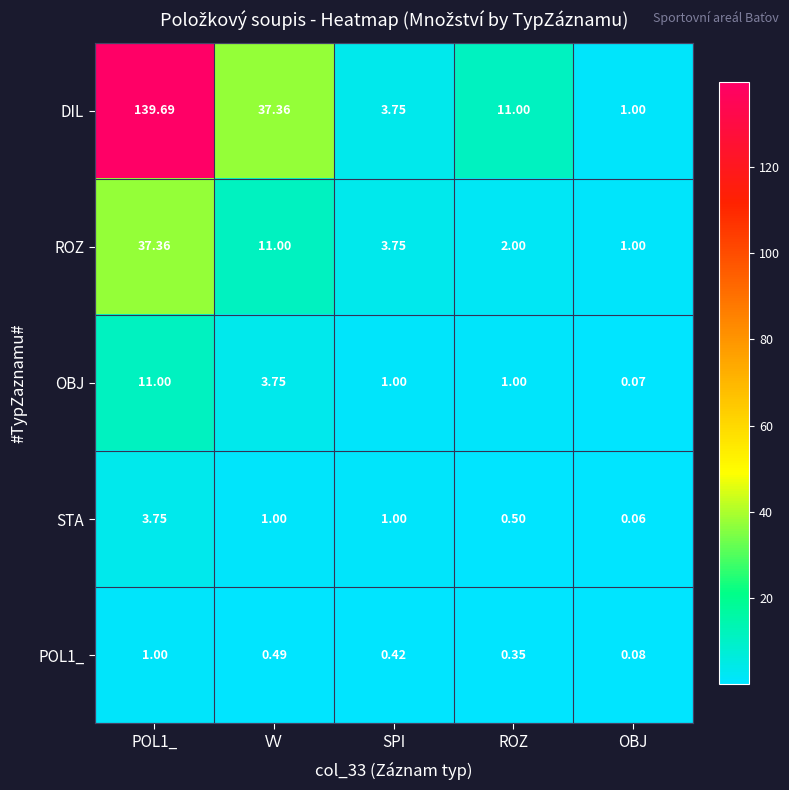

Which category has the lowest value in the POL1_ series?

OBJ